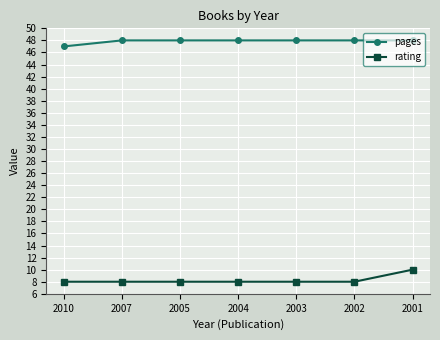

Rank the series at 2002 from highest to lowest value.

pages, rating